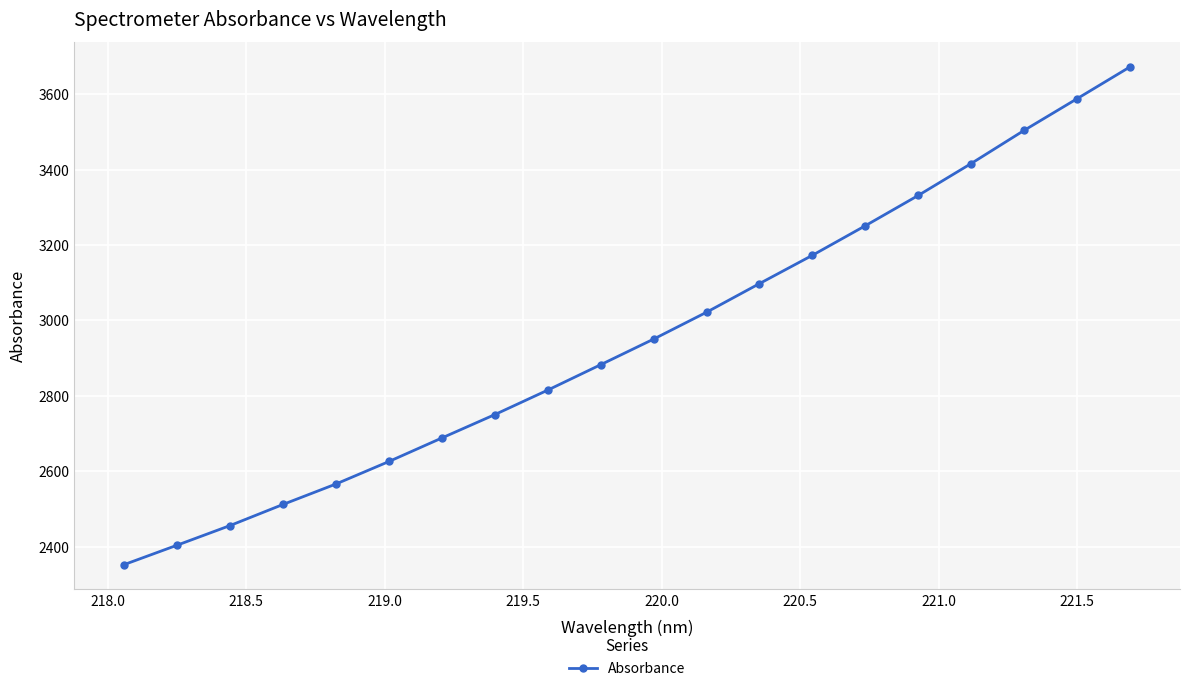

Is this an area chart (filled region under the line)?

No